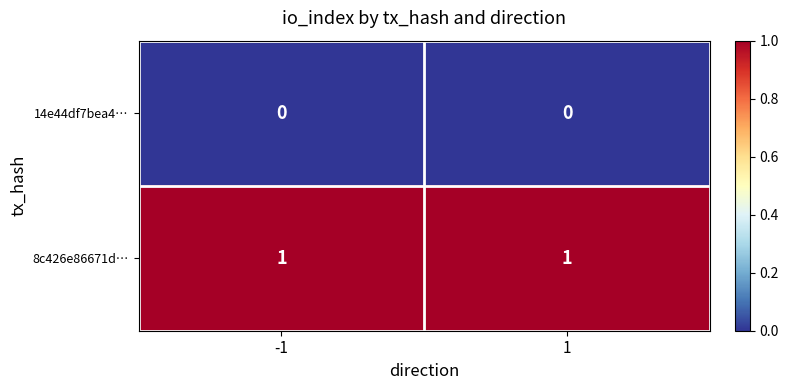

The value of 14e44df7bea4… at -1 is 0. True or false?

True